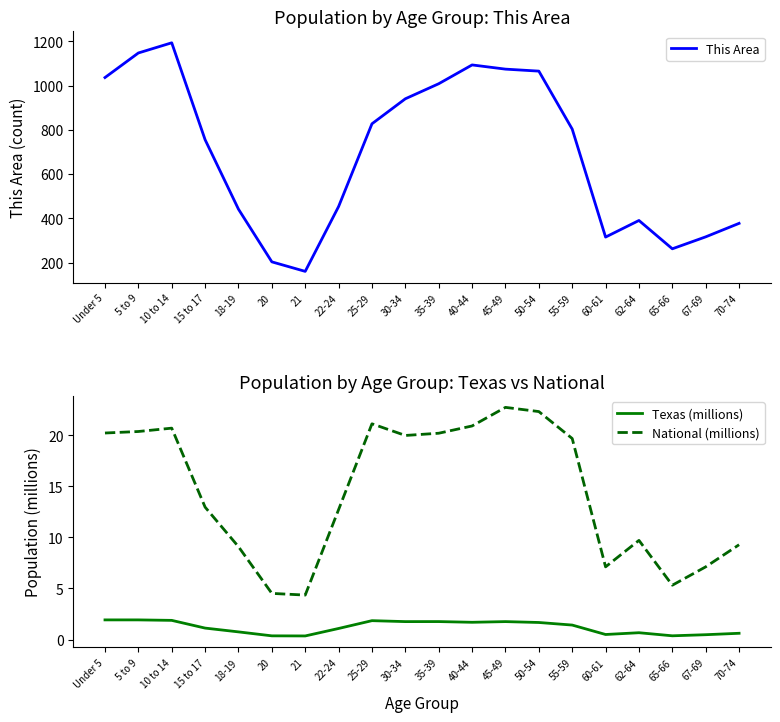

How many values in the National (millions) series are below 19?

10